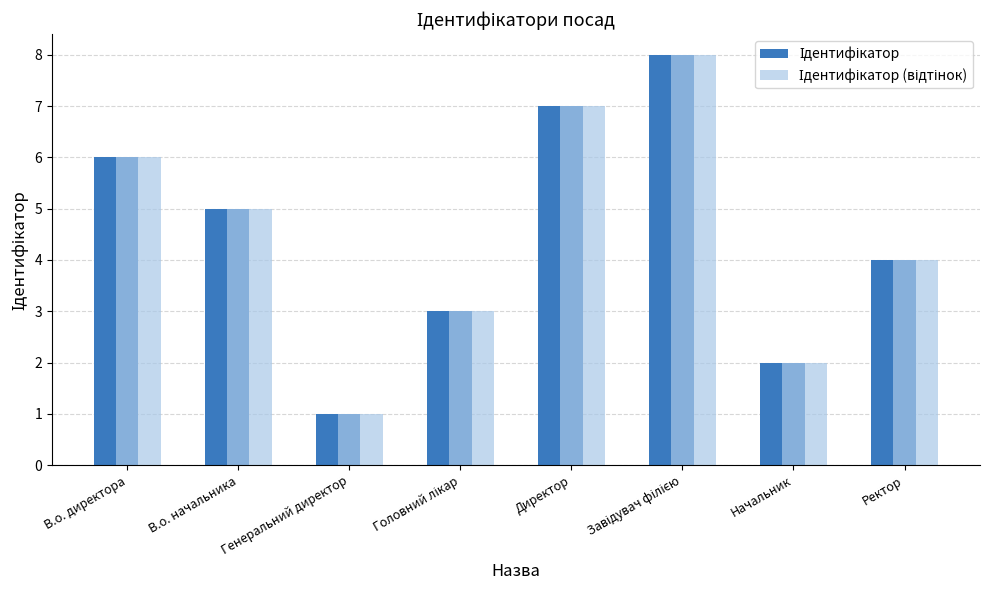

What is the maximum value shown in the chart?

8